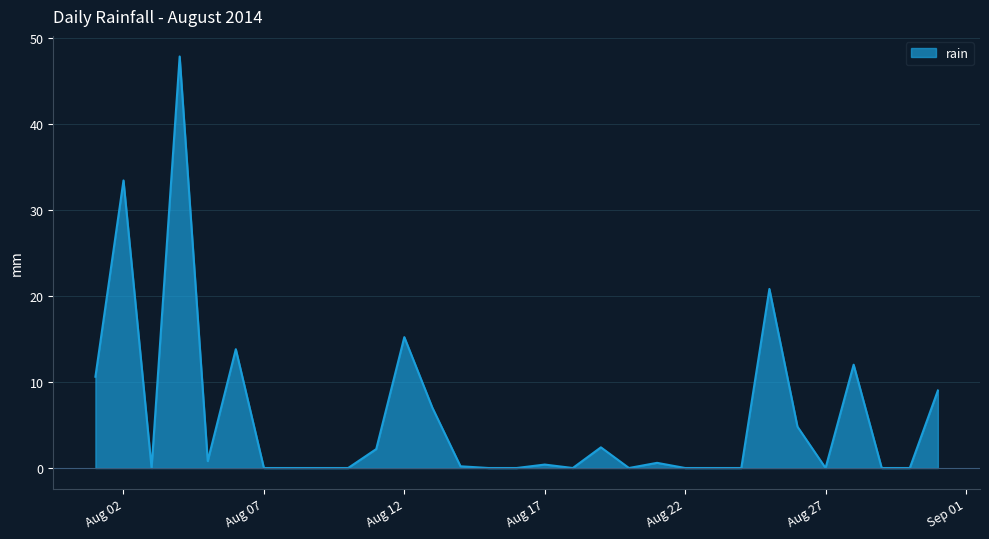

What is the average value?

5.8